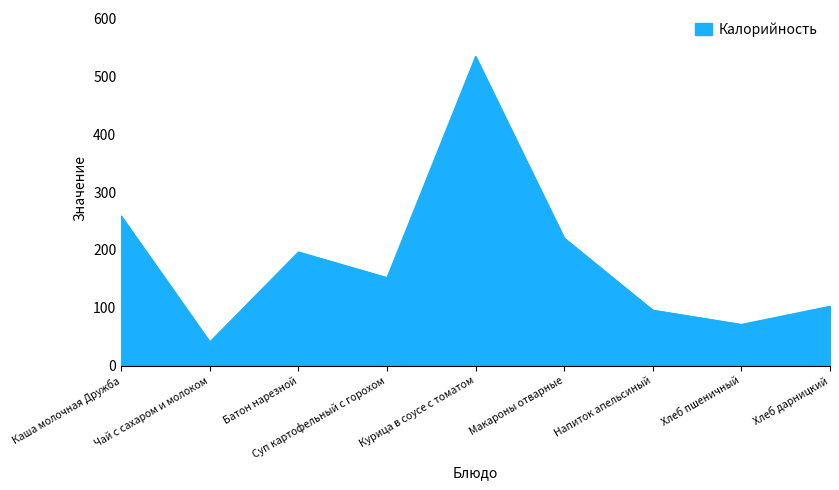

The chart shows a value of 71.4 at Хлеб пшеничный. True or false?

True